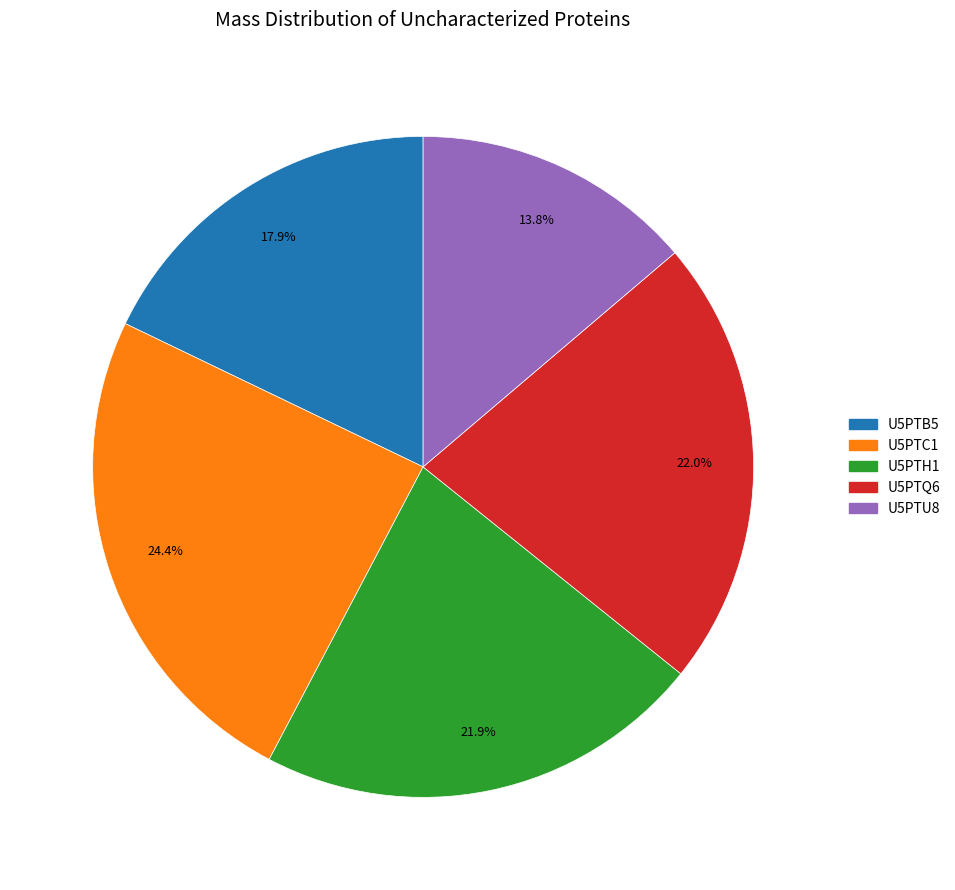

To the nearest percent, what is the average slice percentage?

20%